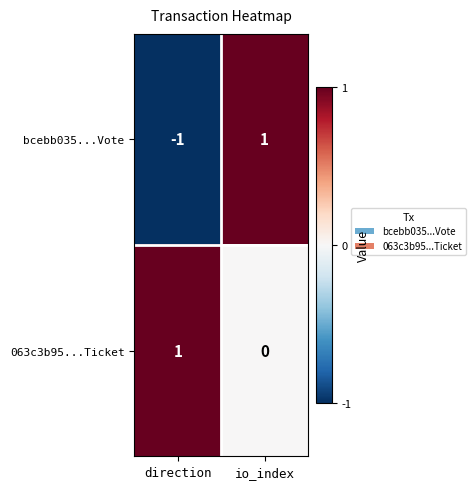

At direction, list the series in order from smallest to largest.

bcebb035...Vote, 063c3b95...Ticket